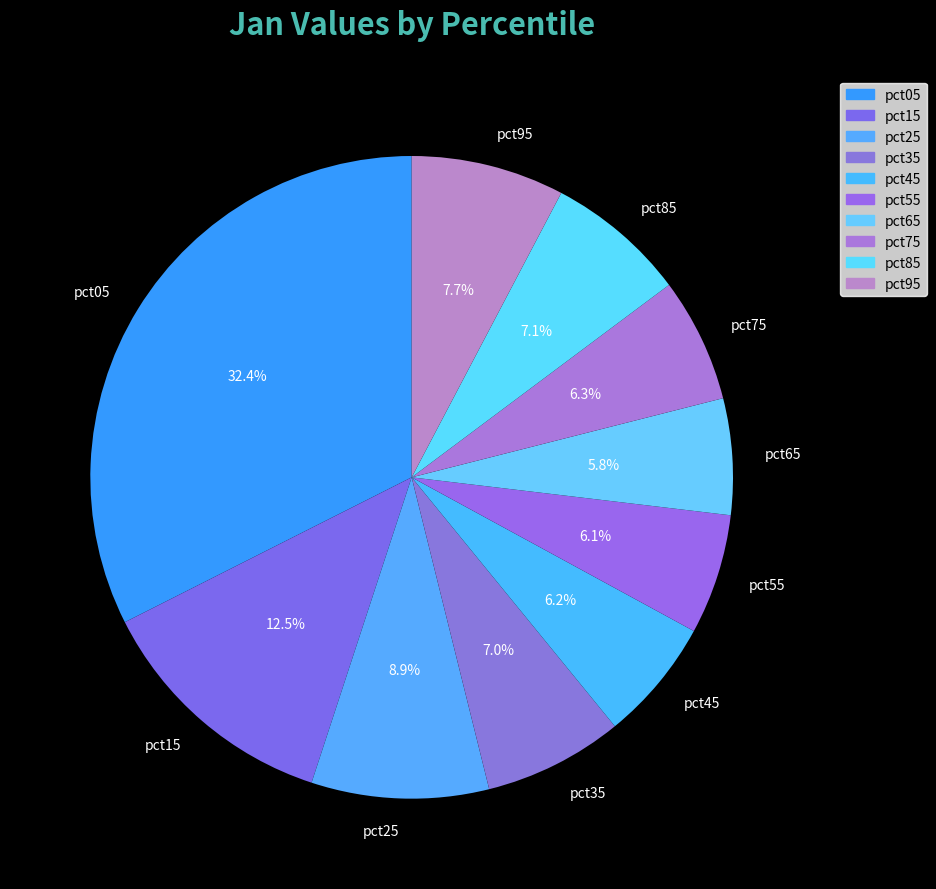

Is it true that pct35 is 7% of the pie?

True